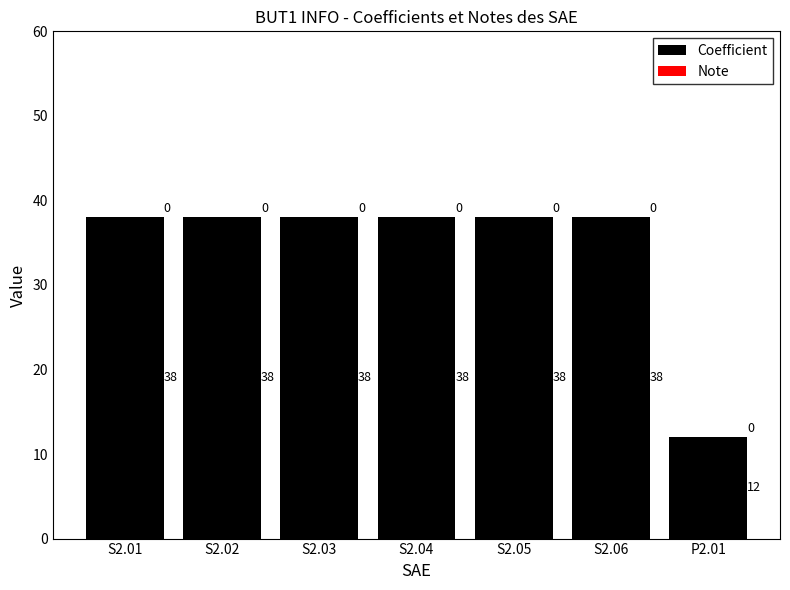

What is the sum of the values at S2.05 and S2.04?

76